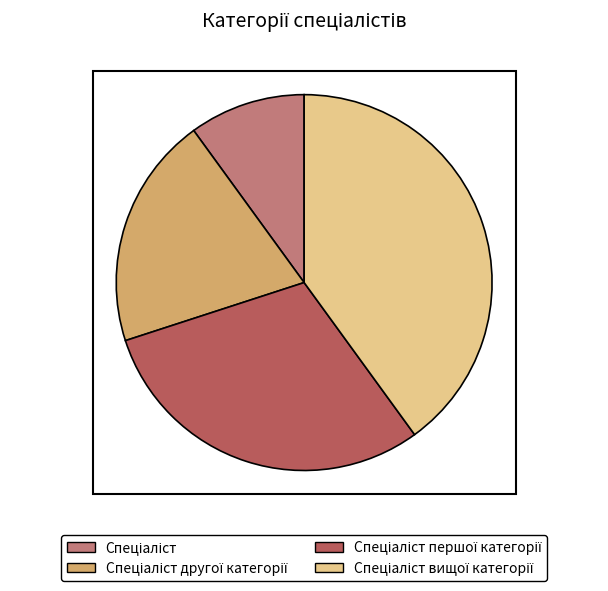

Does any single category account for the majority?

No